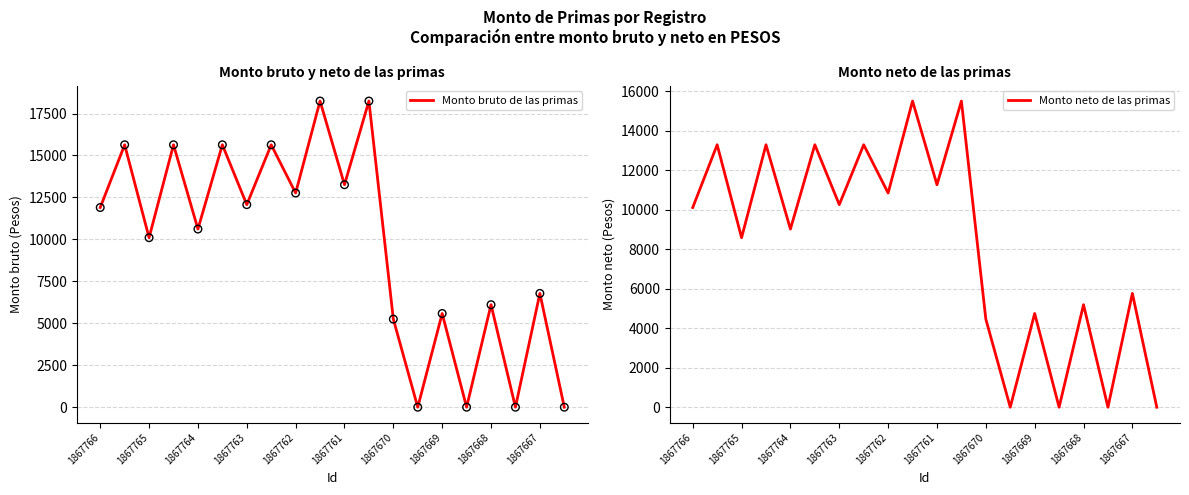

Where is Monto bruto de las primas nearest to the value 9122?

1867765